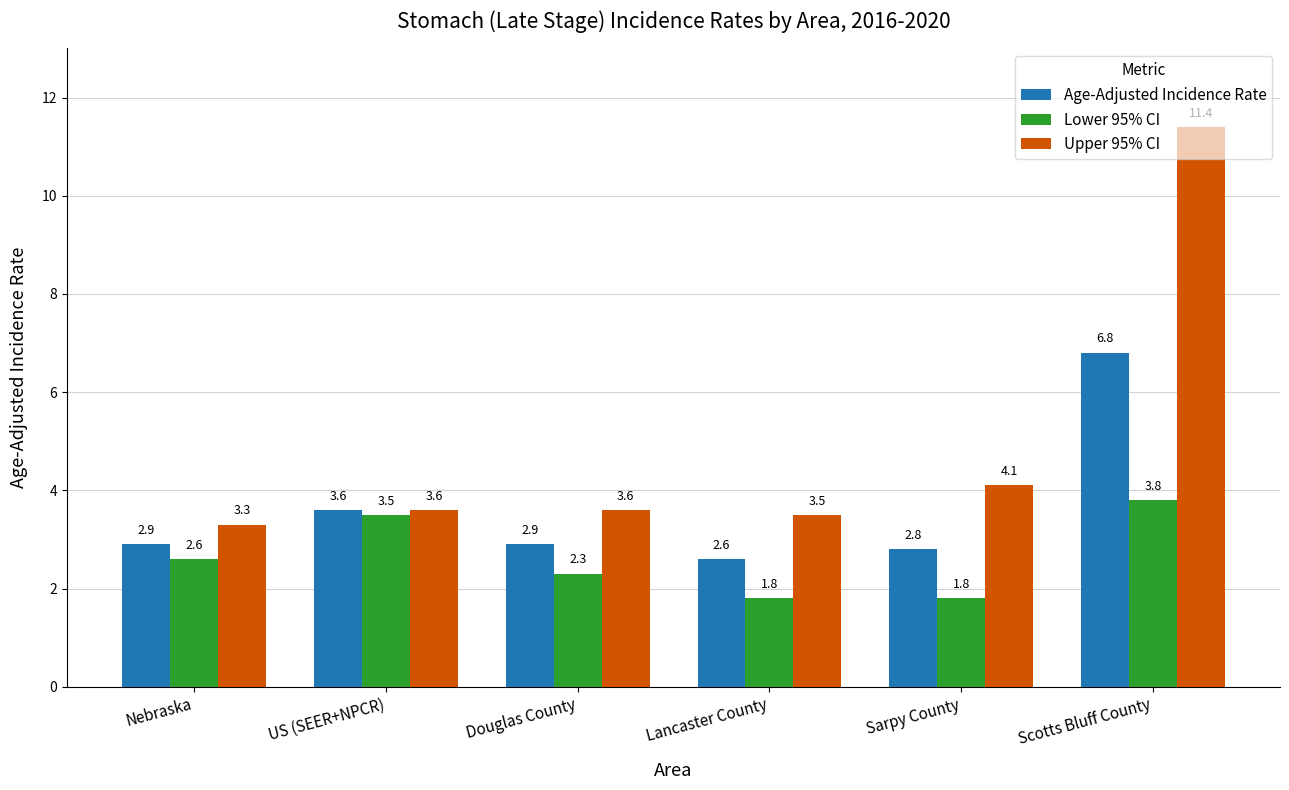

What is the label of the 3rd bar from the right?

Lancaster County